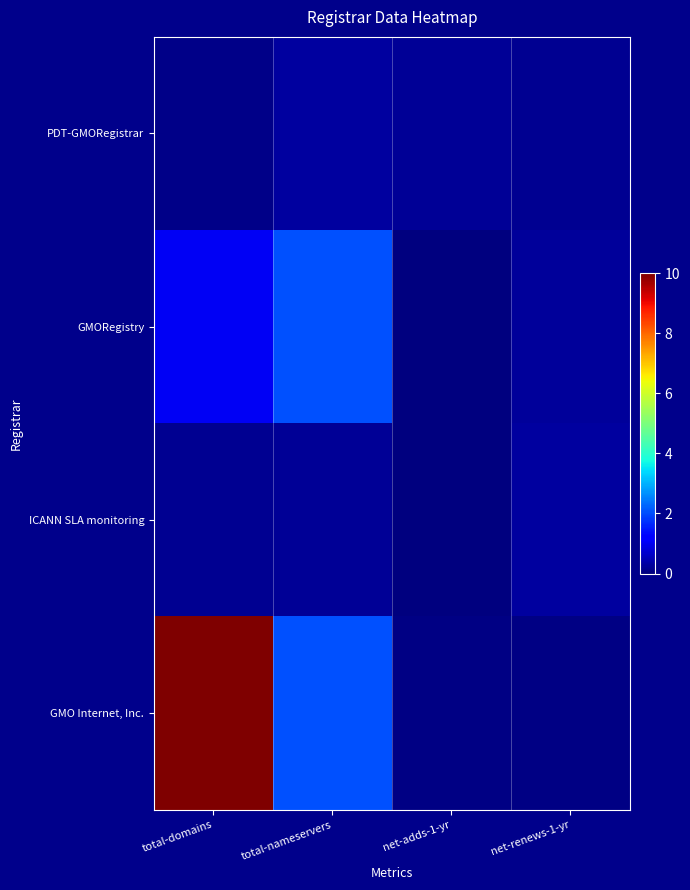

Rank the series by their maximum value, from lowest to highest.

PDT-GMORegistrar, ICANN SLA monitoring, GMORegistry, GMO Internet, Inc.